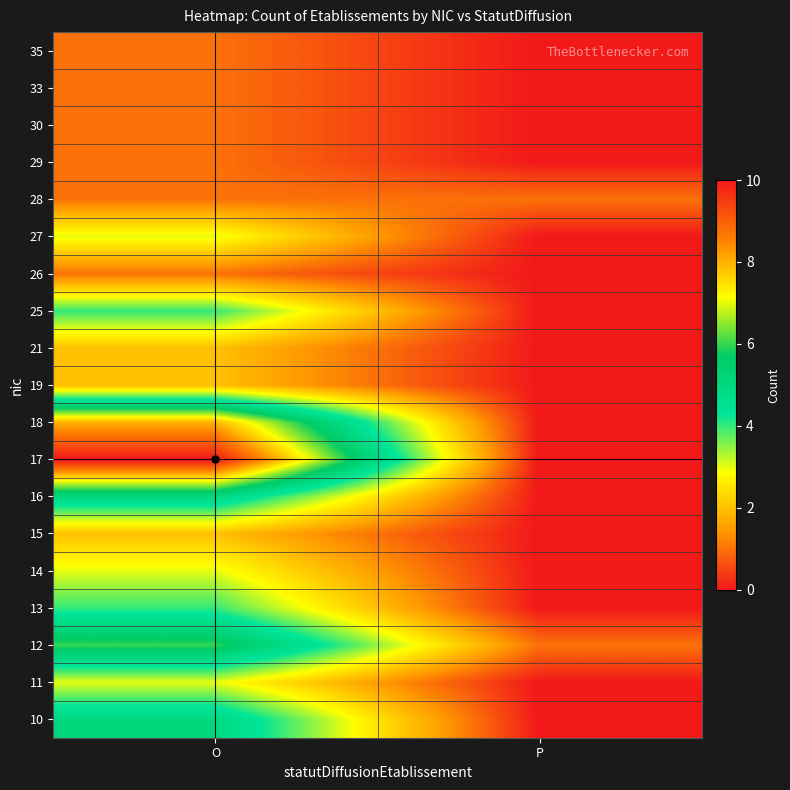

How many series are shown in this chart?

19